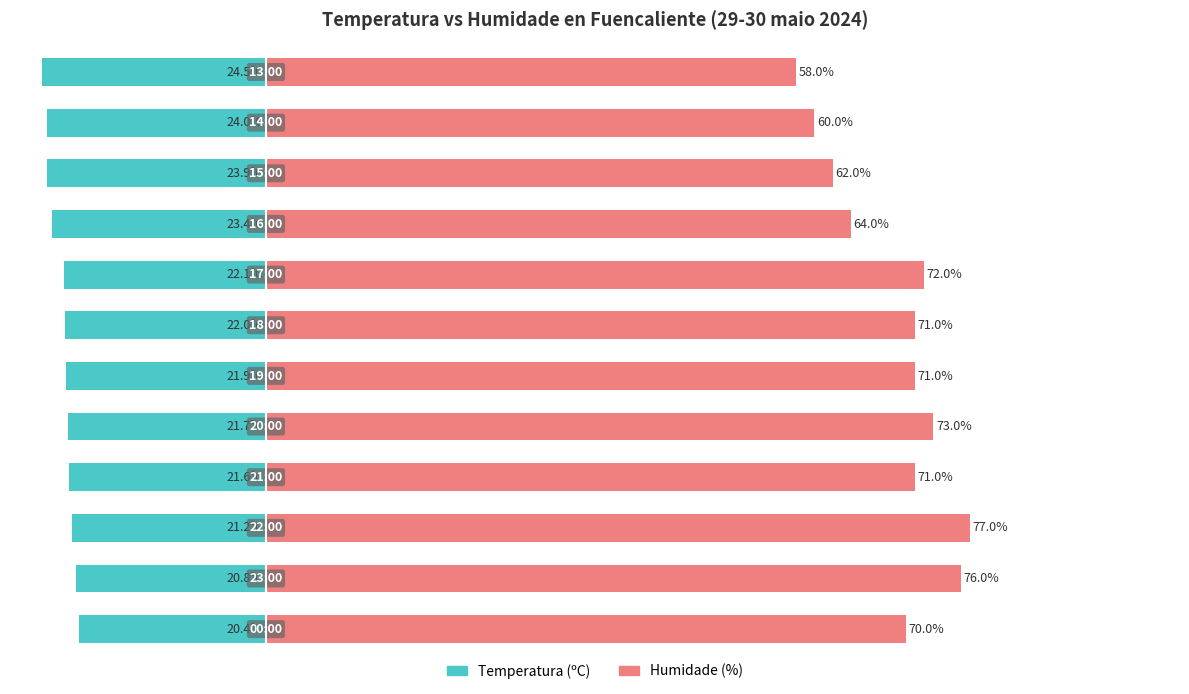

Is it true that Temperatura (ºC) equals -32.7 at 2?

False